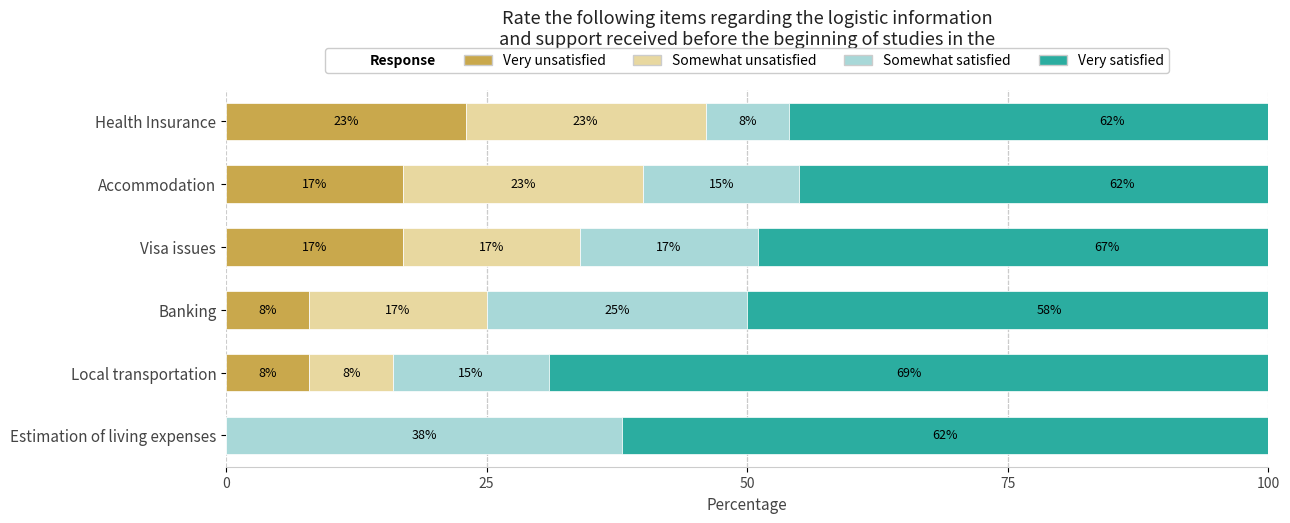

What is the average value of the Very unsatisfied series?

12